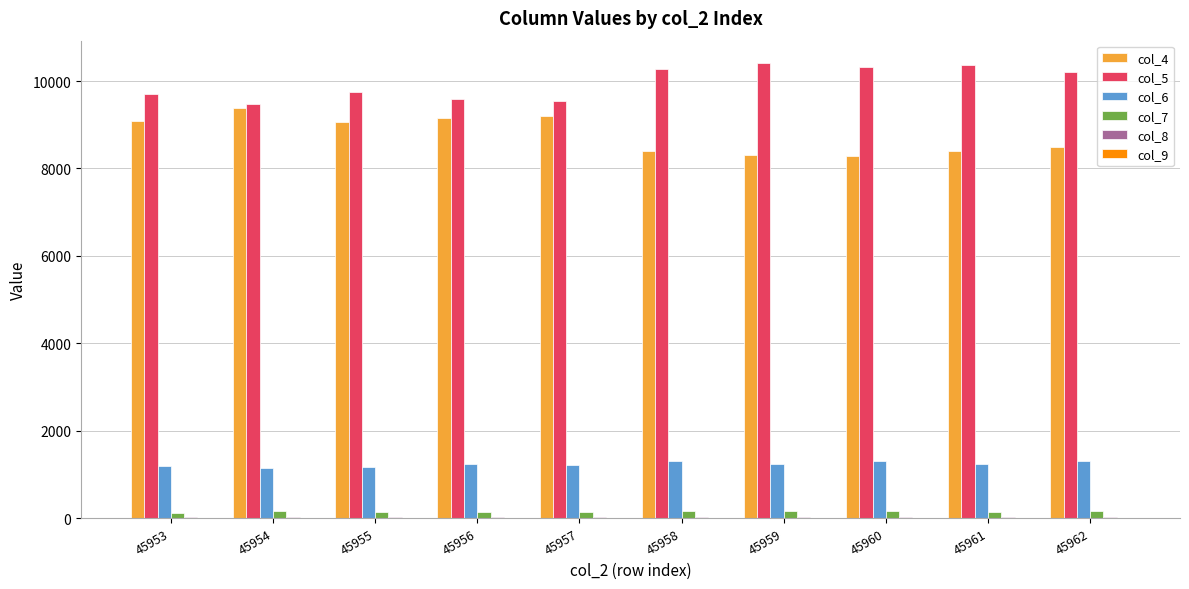

True or false: col_6 has a value of 710 at 45957.

False